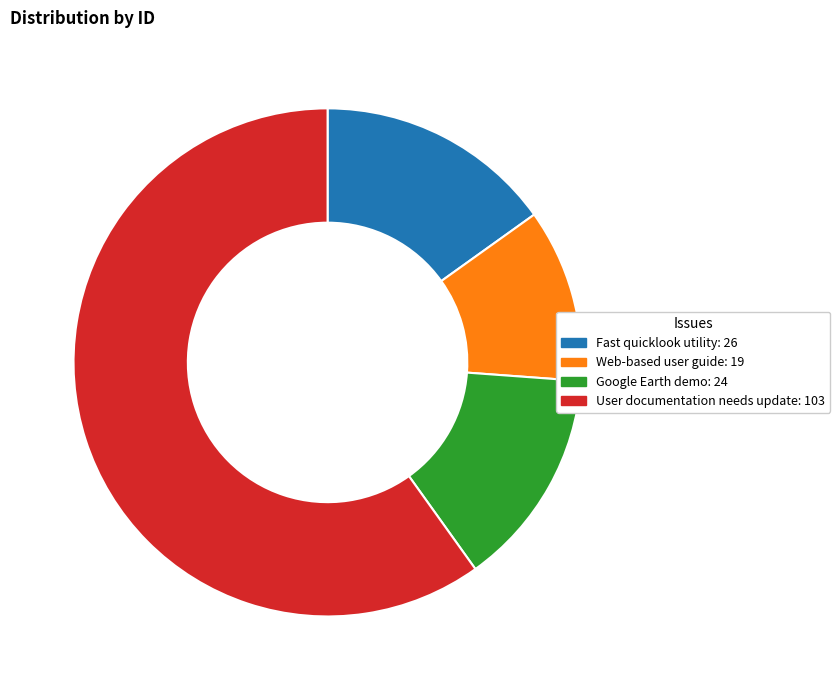

Is the sum of Fast quicklook utility and Web-based user guide greater than half?

No